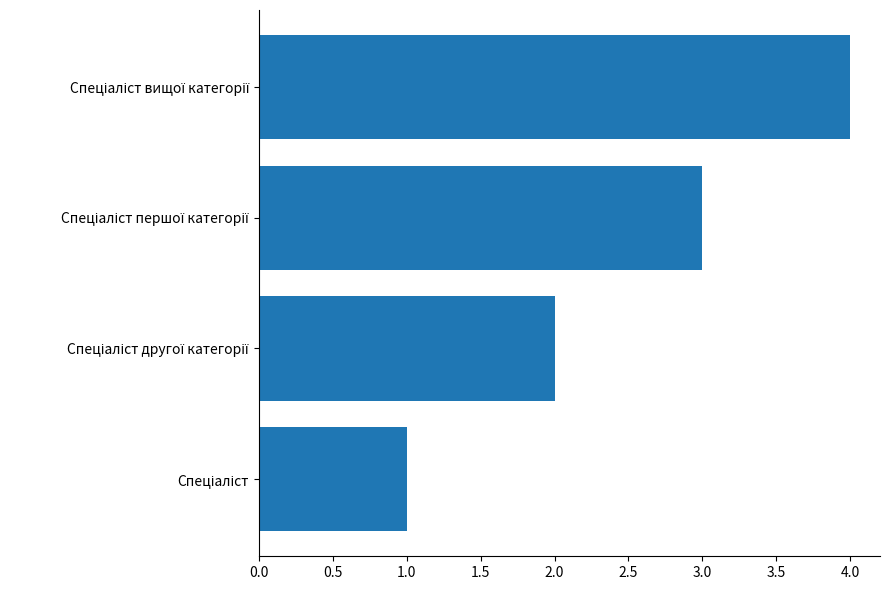

What is the sum of all values?

10